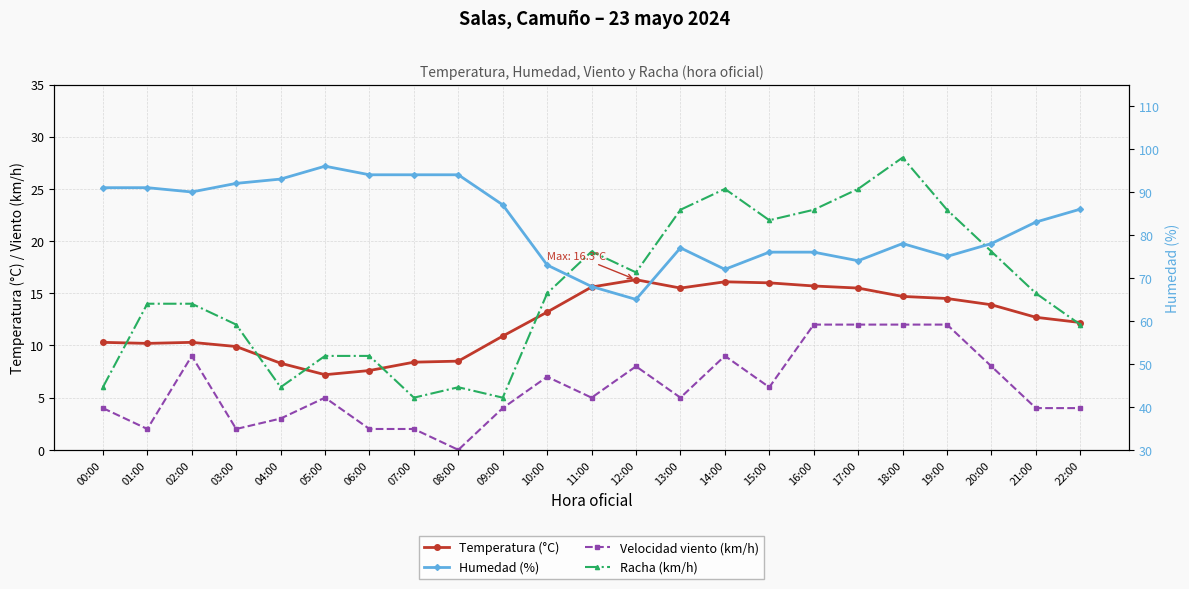

List the series in order of their peak value, highest first.

Humedad (%), Racha (km/h), Temperatura (°C), Velocidad viento (km/h)